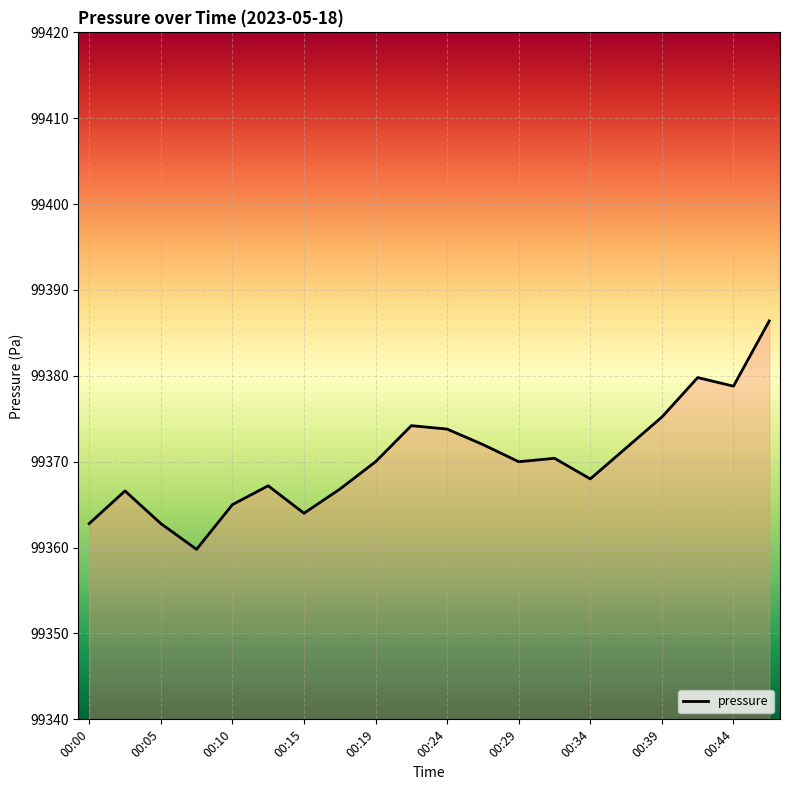

What is the difference between the maximum and minimum values?

26.6